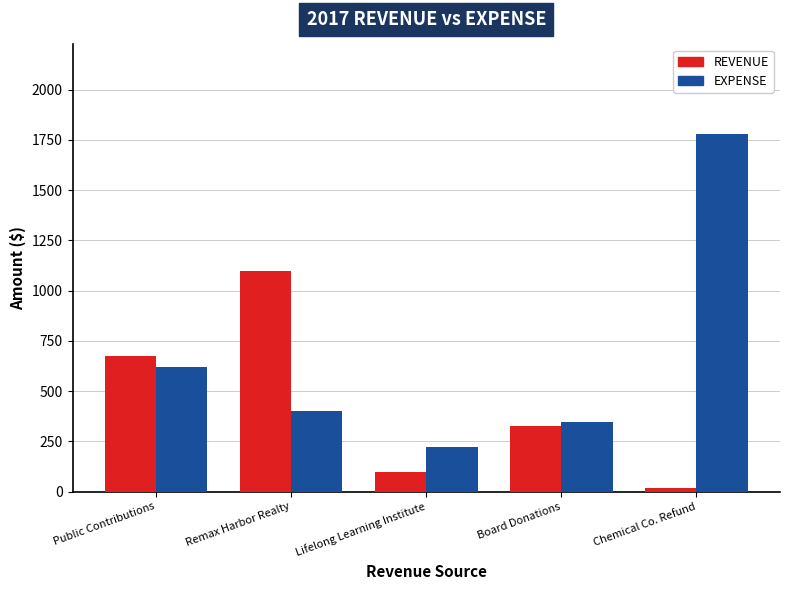

At which category is the sum across all series the highest?

Chemical Co. Refund